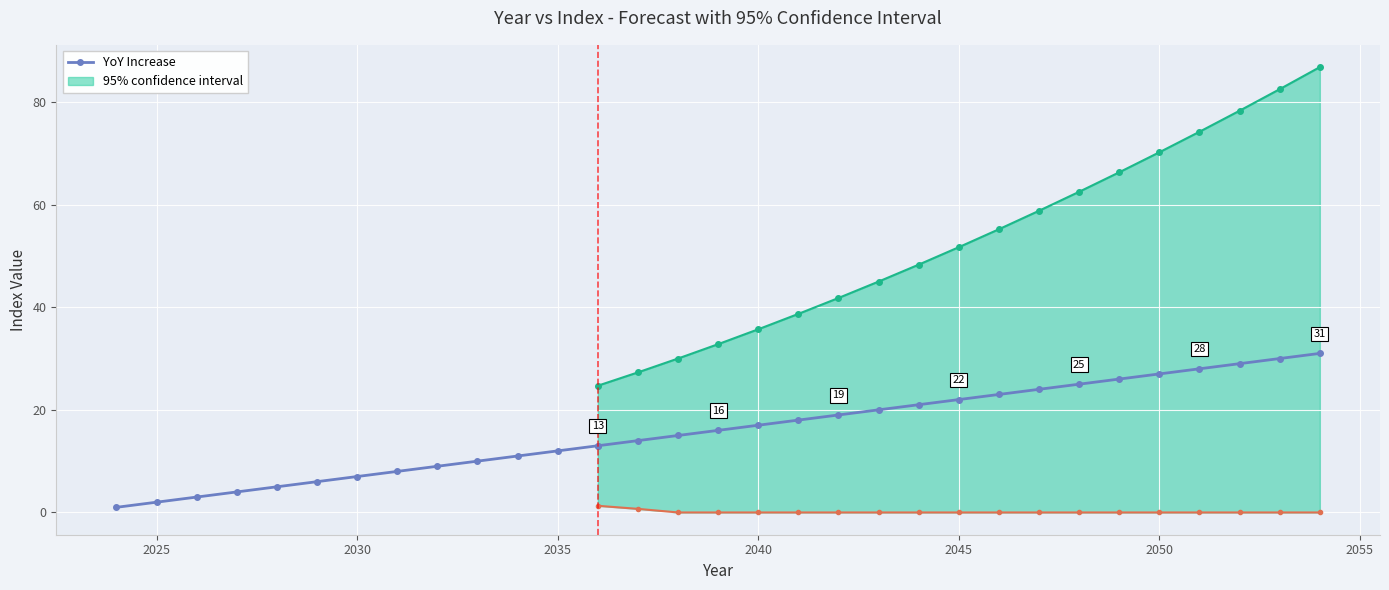

How many lines are shown in the chart?

1